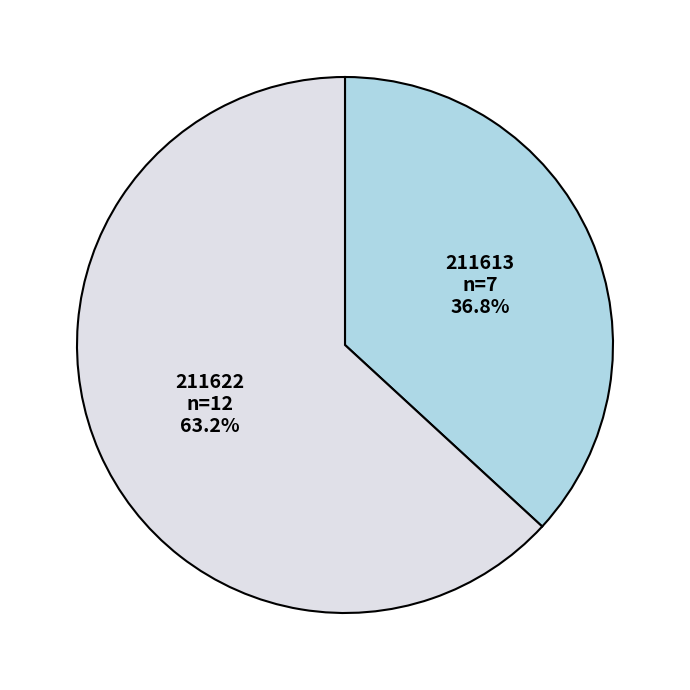

Which has a higher value, 211622 or 211613?

211622